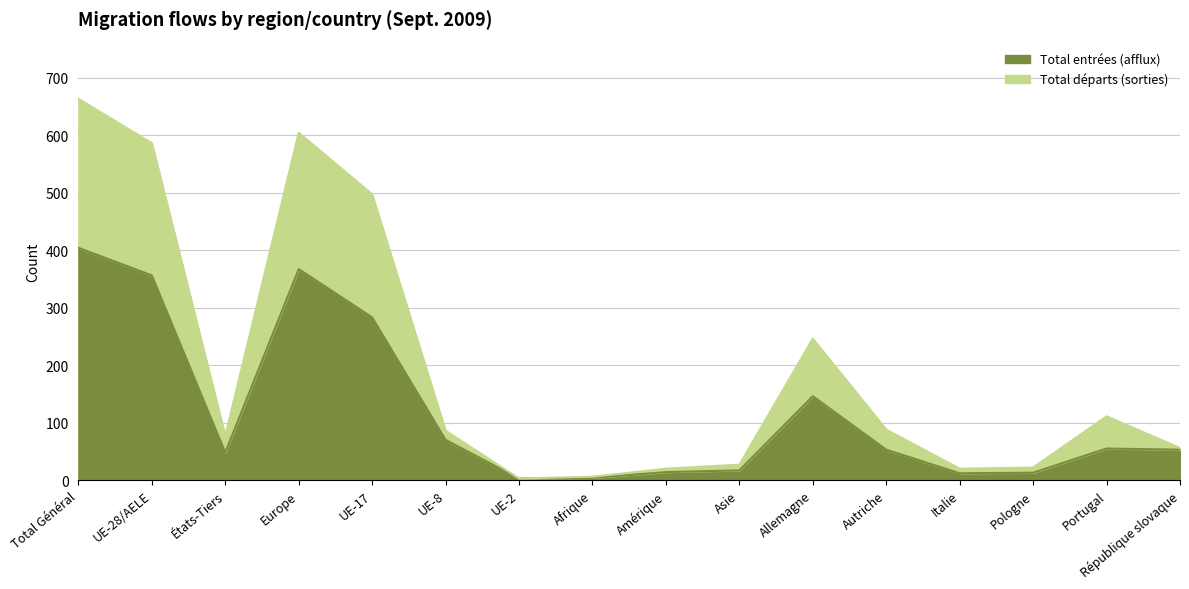

How many interior local valleys does the Total départs (sorties) series have?

3